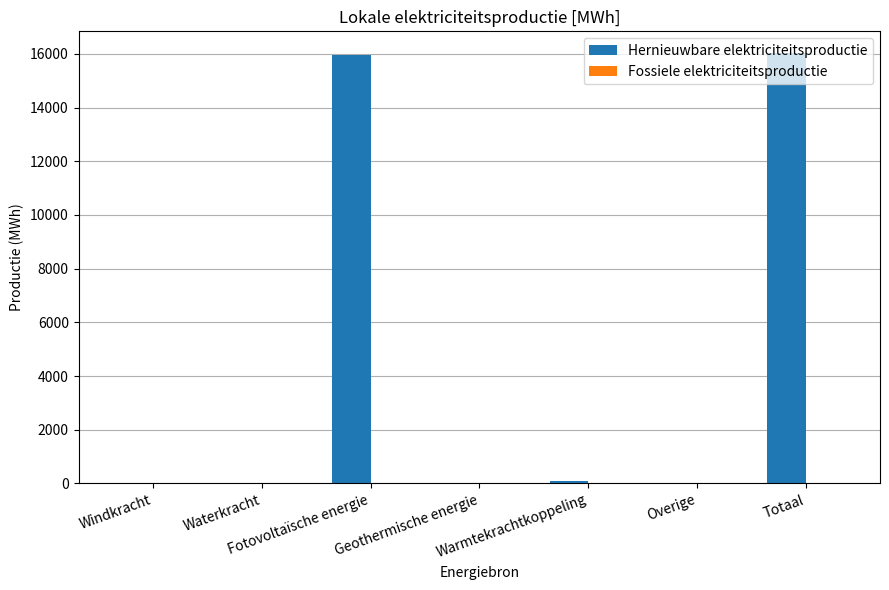

What is the sum of all values?

32077.3